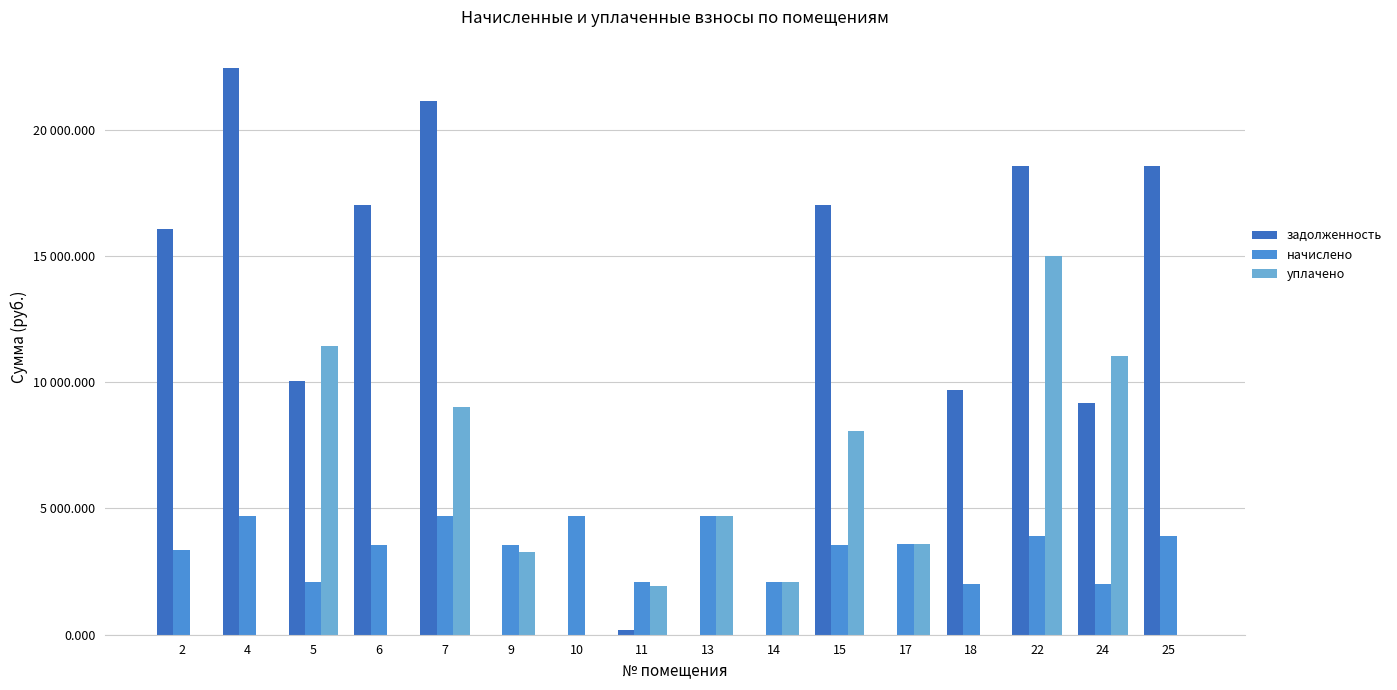

Which series has the largest total across all categories?

задолженность